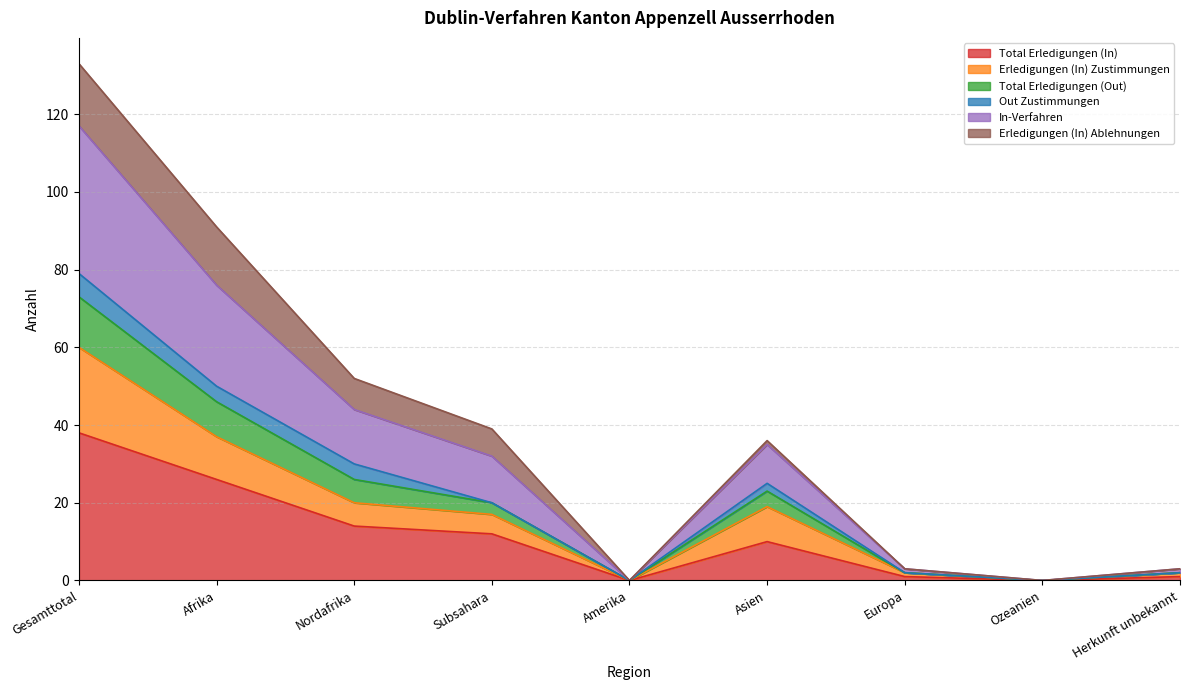

Does the chart have visible grid lines?

Yes